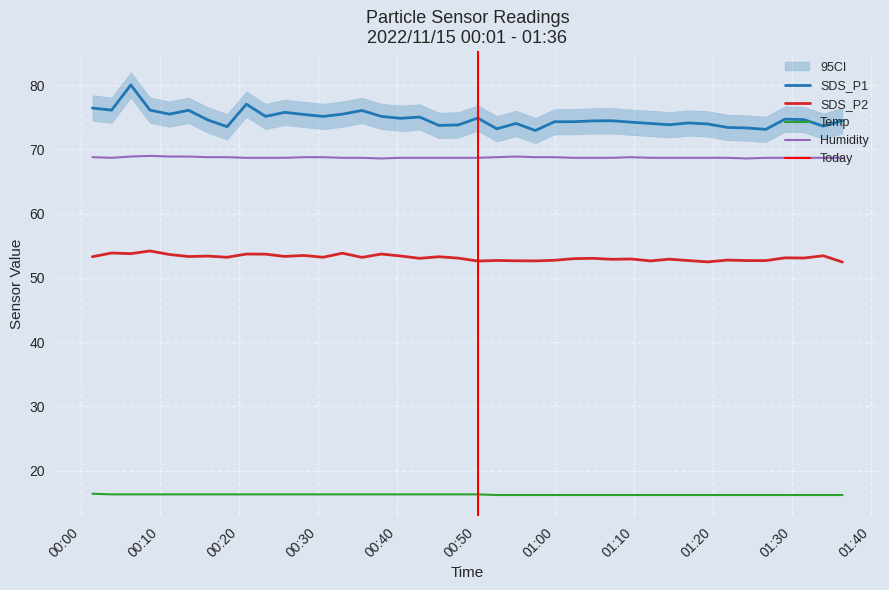

What is the difference between the maximum and minimum values in the Temp series?

0.2